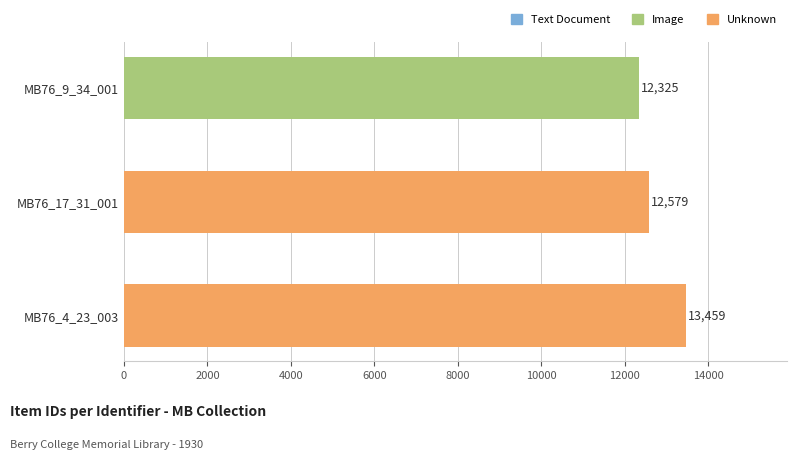

What is the change in value from MB76_17_31_001 to MB76_4_23_003?

+880